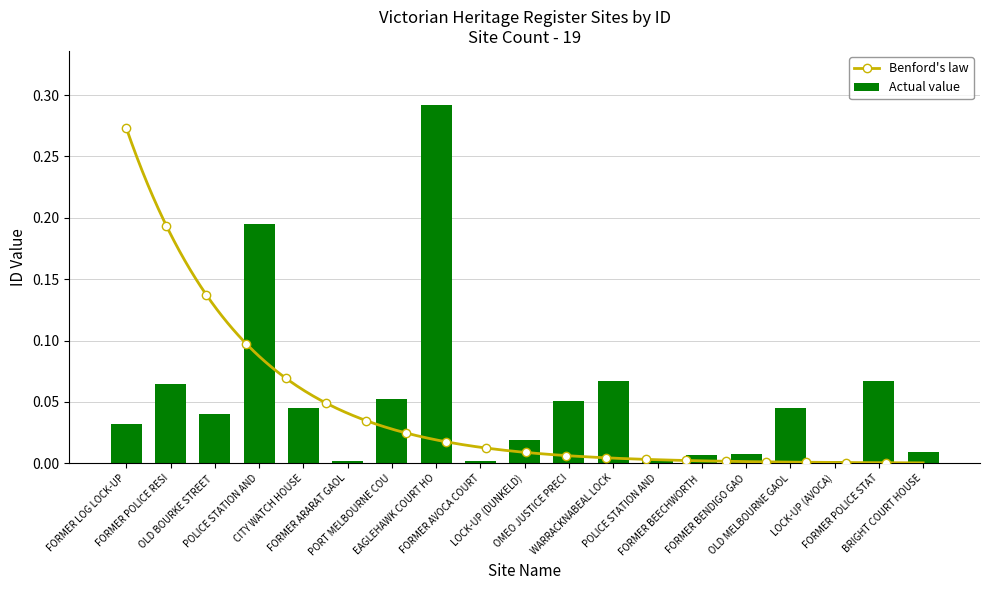

At which category does the chart reach its minimum across all series?

FORMER ARARAT GAOL